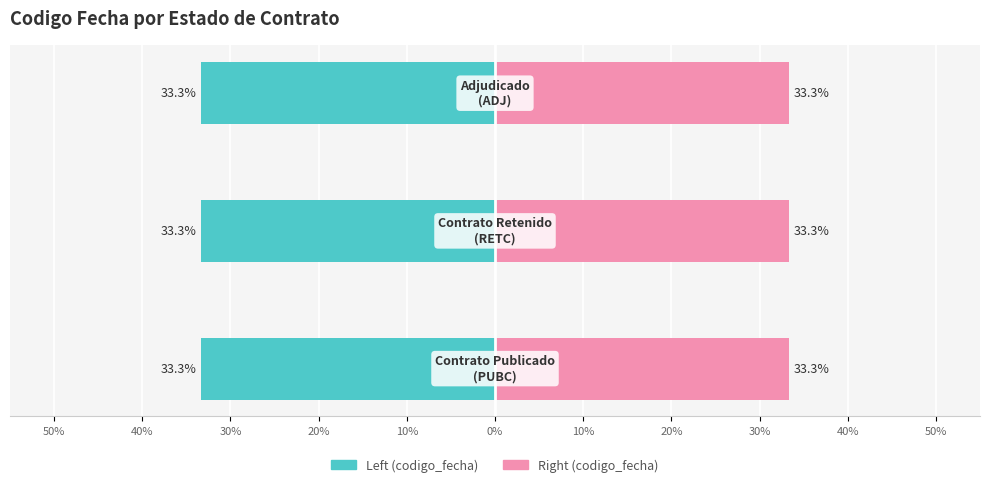

Which series has the widest spread of values?

codigo_fecha (left)